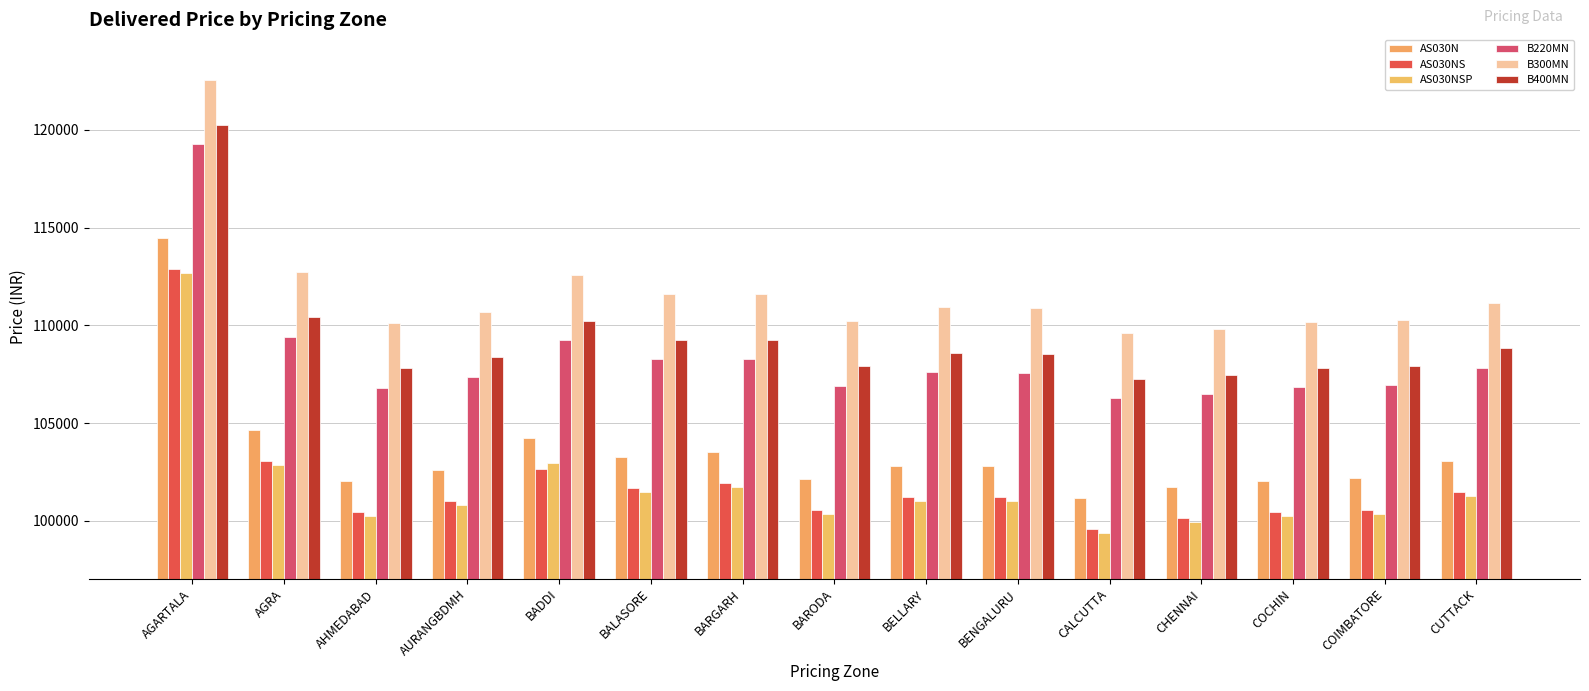

What is the smallest value displayed?

99357